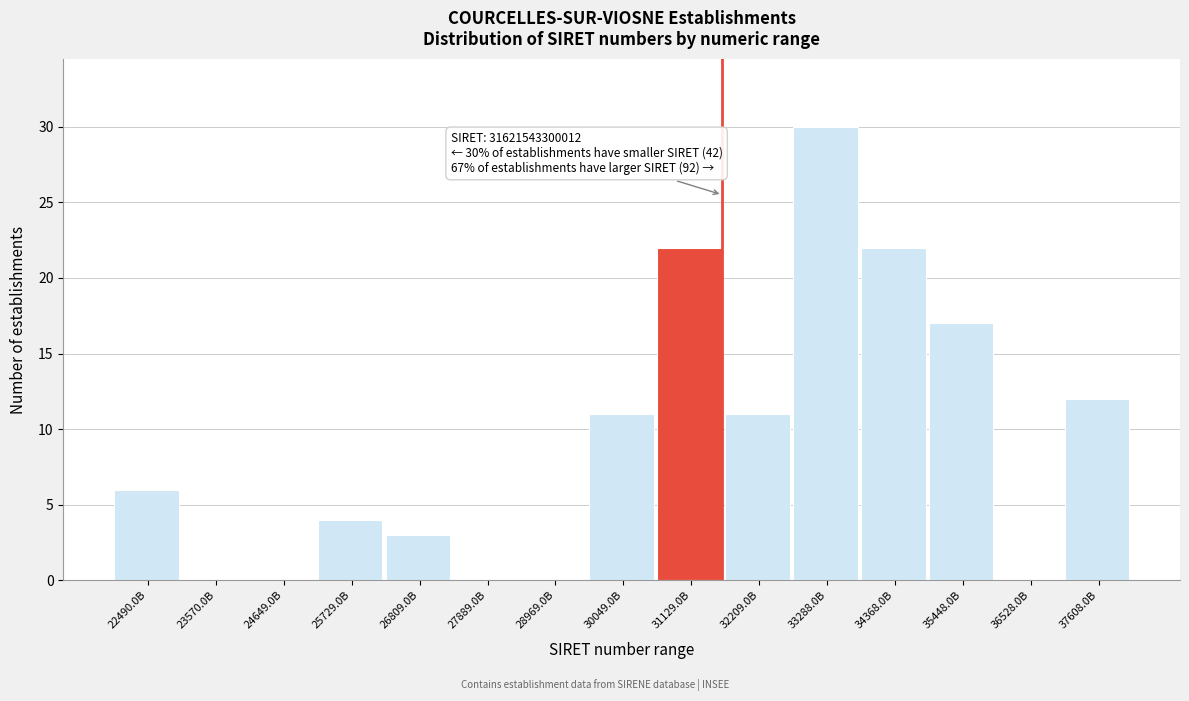

Reading left to right, what are all the values shown in this chart?

22490.0B=6	23570.0B=0	24649.0B=0	25729.0B=4	26809.0B=3	27889.0B=0	28969.0B=0	30049.0B=11	31129.0B=22	32209.0B=11	33288.0B=30	34368.0B=22	35448.0B=17	36528.0B=0	37608.0B=12